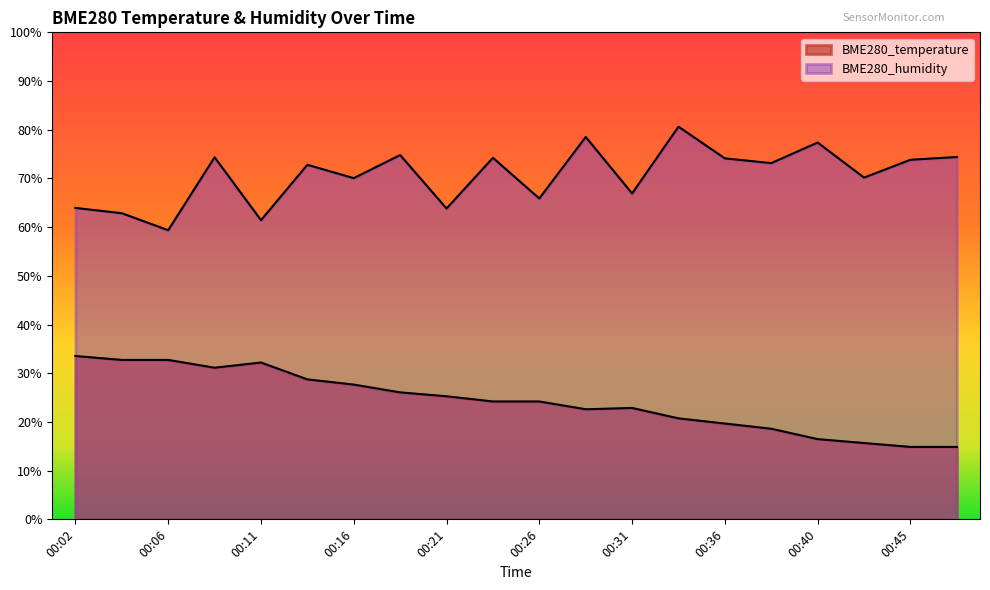

List the labels in order of BME280_humidity value, smallest first.

00:06, 00:11, 00:04, 00:21, 00:02, 00:26, 00:31, 00:16, 00:43, 00:14, 00:38, 00:45, 00:36, 00:23, 00:09, 00:48, 00:19, 00:40, 00:28, 00:33